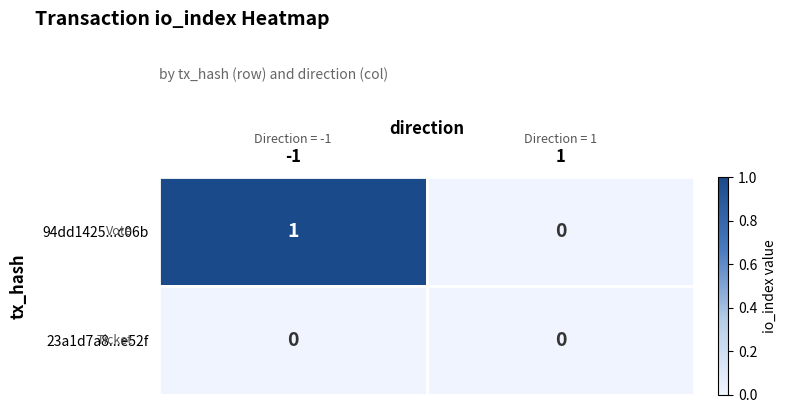

Which series has the largest total across all categories?

94dd1425...c06b